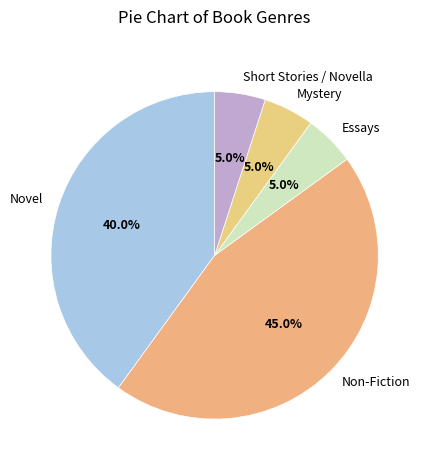

How many slices are in this pie chart?

5